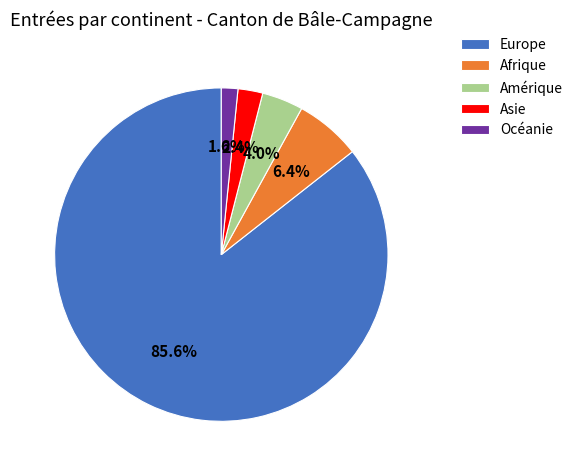

The Afrique slice represents 14% of the pie. True or false?

False